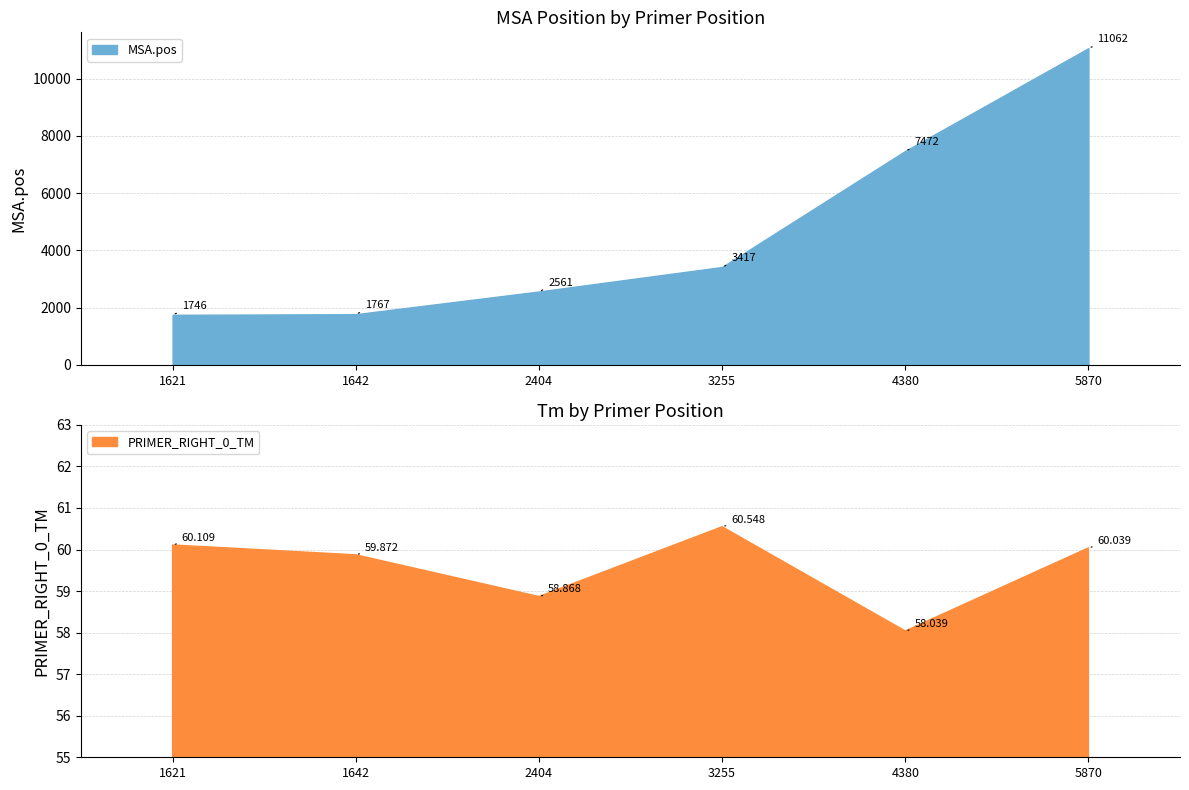

Which category has the lowest value in the MSA.pos series?

1621